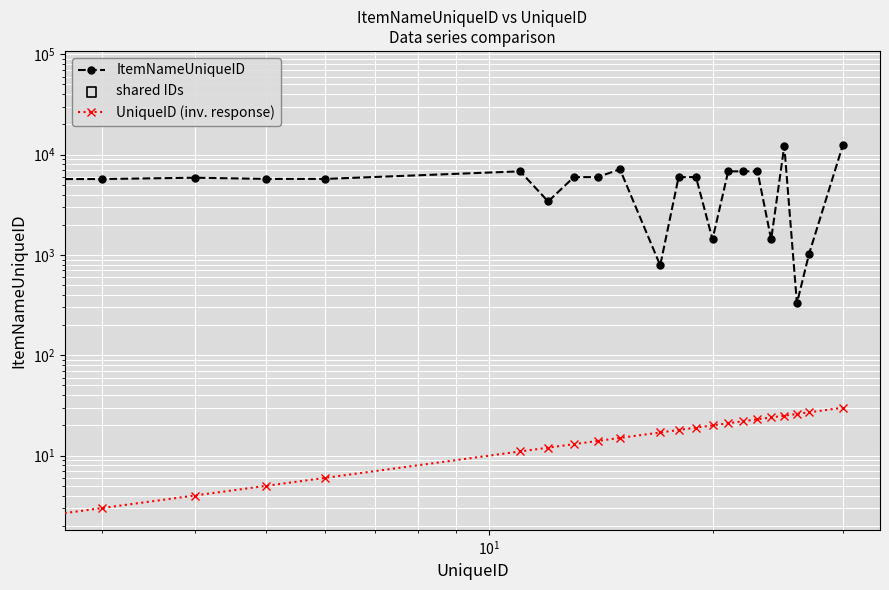

Which series has the largest Y range (max minus min)?

ItemNameUniqueID